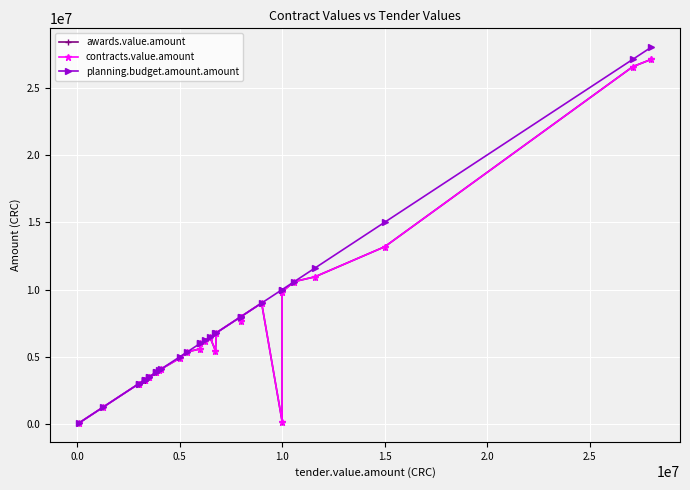

True or false: contracts.value.amount and planning.budget.amount.amount intersect in this chart.

False